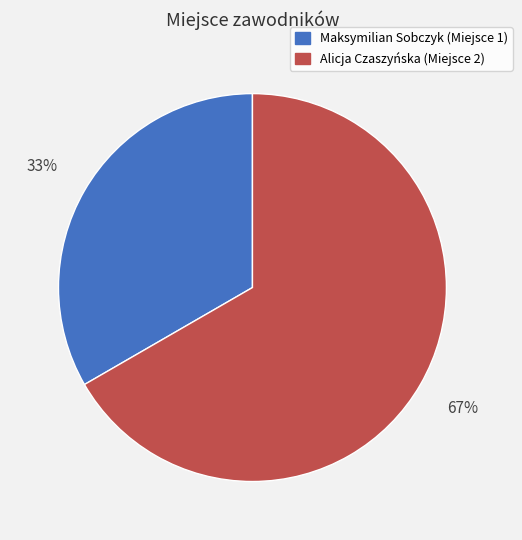

Is there a majority slice in this chart?

Yes